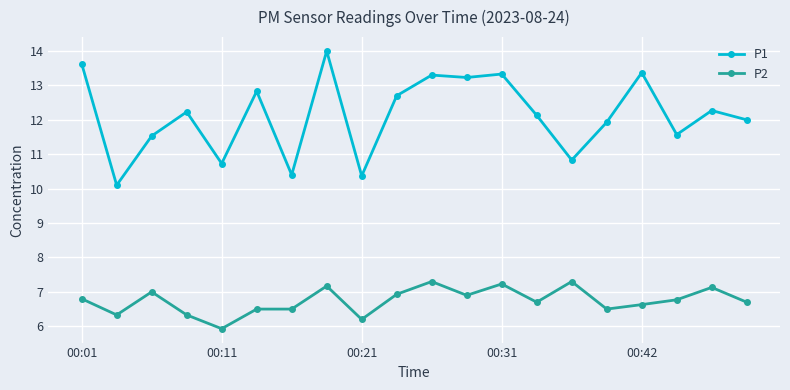

Which series has the widest spread of values?

P1